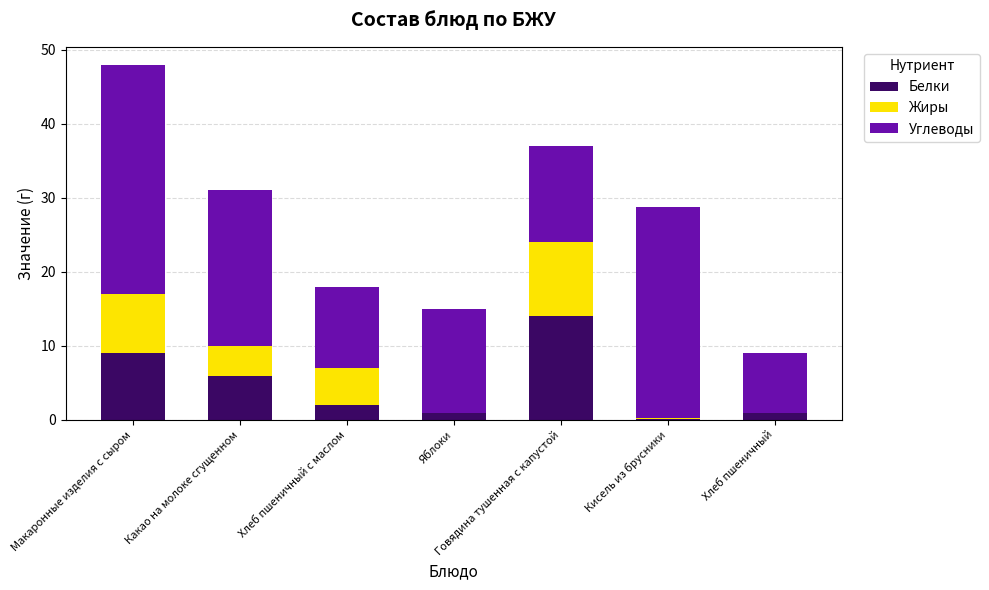

At which label does Белки first exceed 2?

Макаронные изделия с сыром